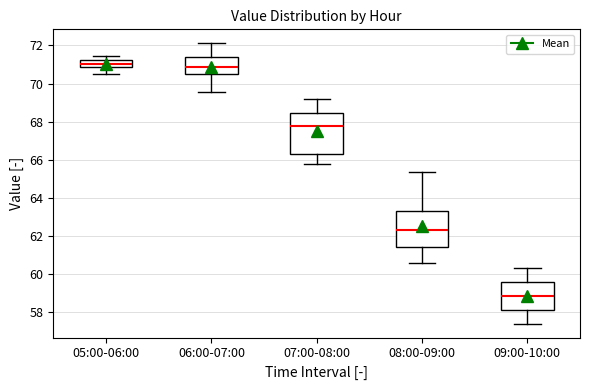

Reading left to right, read every box against the y-axis: the position of its median line, the range the box covers, and the ends of its whiskers. The values are not printed on the chart, so give them approximately, as read against the axis.

05:00-06:00: median 71.0, box 70.8 to 71.2, whiskers 70.6 to 71.4
06:00-07:00: median 70.8, box 70.4 to 71.4, whiskers 69.6 to 72.2
07:00-08:00: median 67.8, box 66.2 to 68.4, whiskers 65.8 to 69.2
08:00-09:00: median 62.4, box 61.4 to 63.4, whiskers 60.6 to 65.4
09:00-10:00: median 58.8, box 58.2 to 59.6, whiskers 57.4 to 60.4